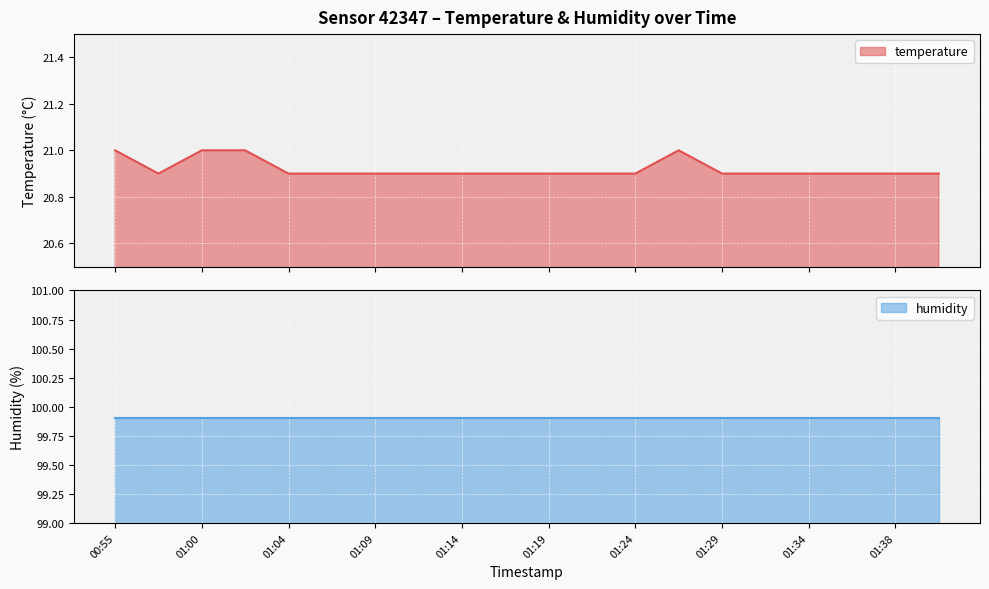

What is the sum of all values?

418.4